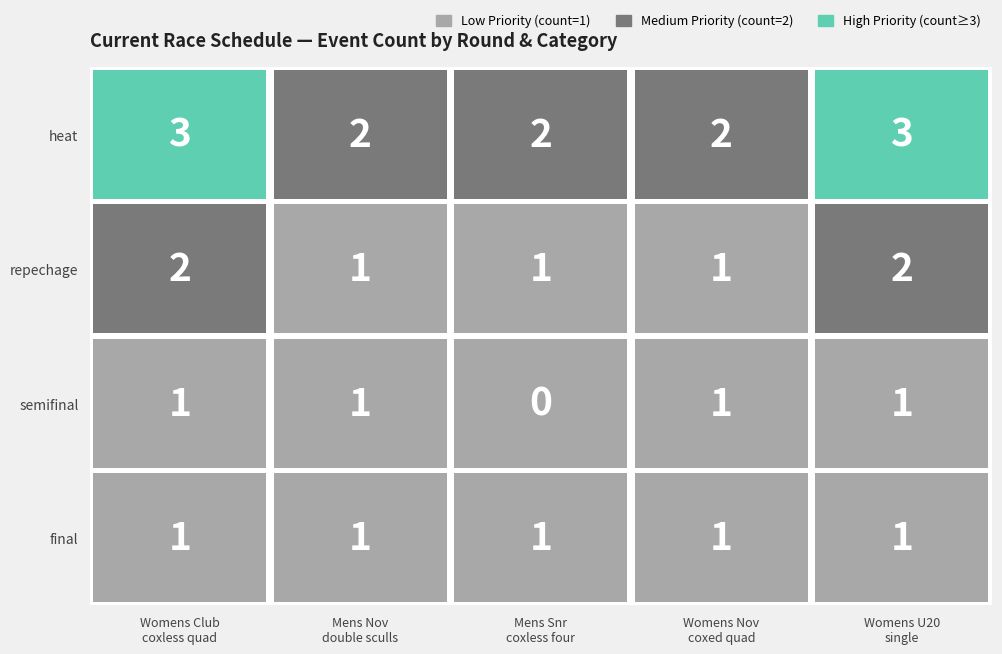

What is the difference between the highest and lowest values at 2?

2